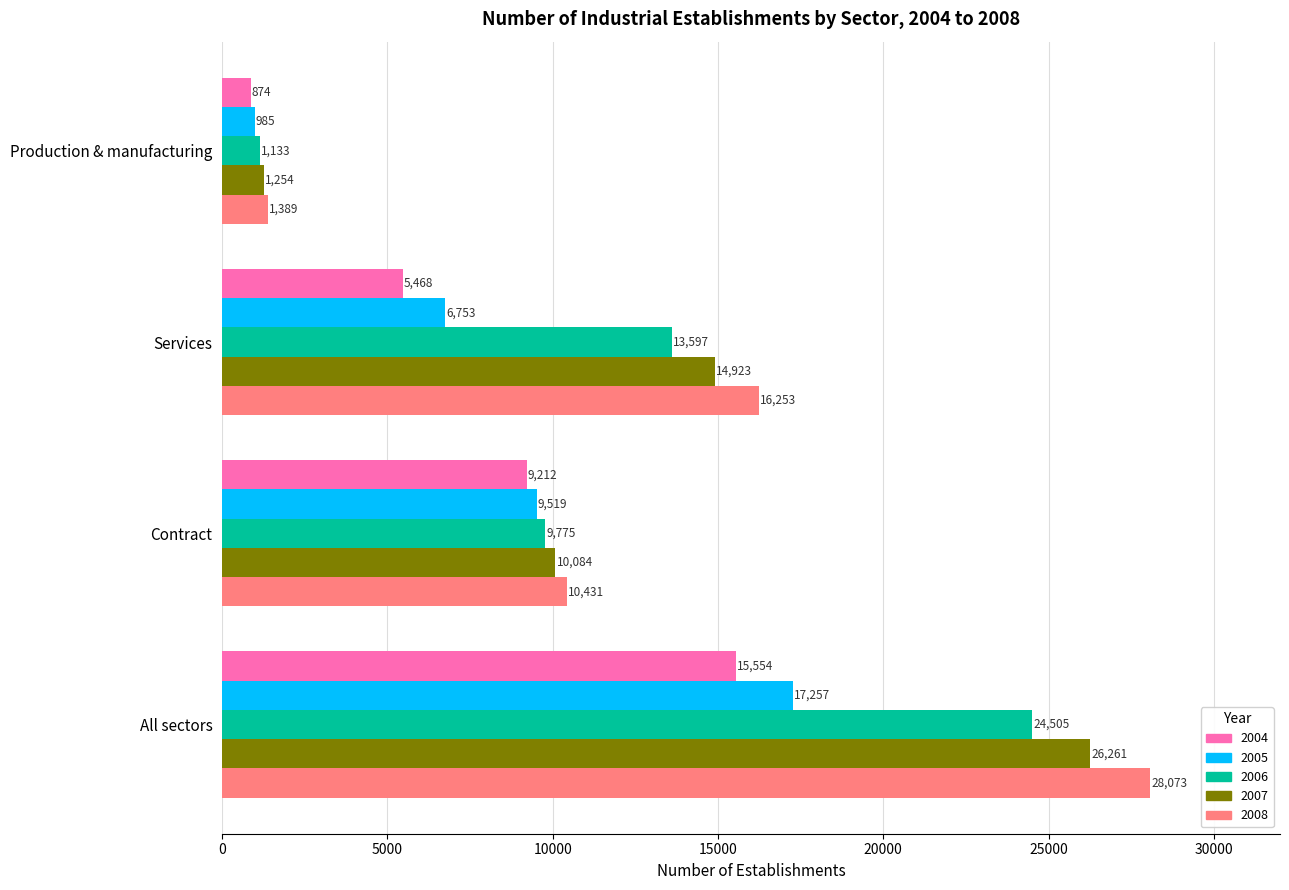

At Production & manufacturing, list the series in order from smallest to largest.

2004, 2005, 2006, 2007, 2008